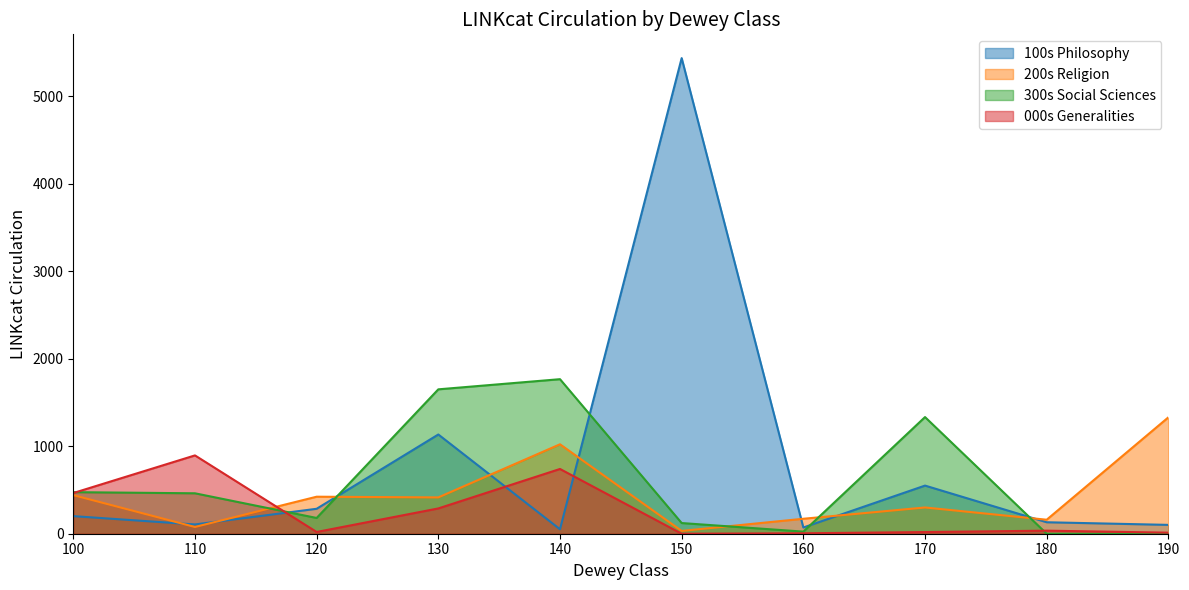

At which label does 000s Generalities first exceed 35?

100